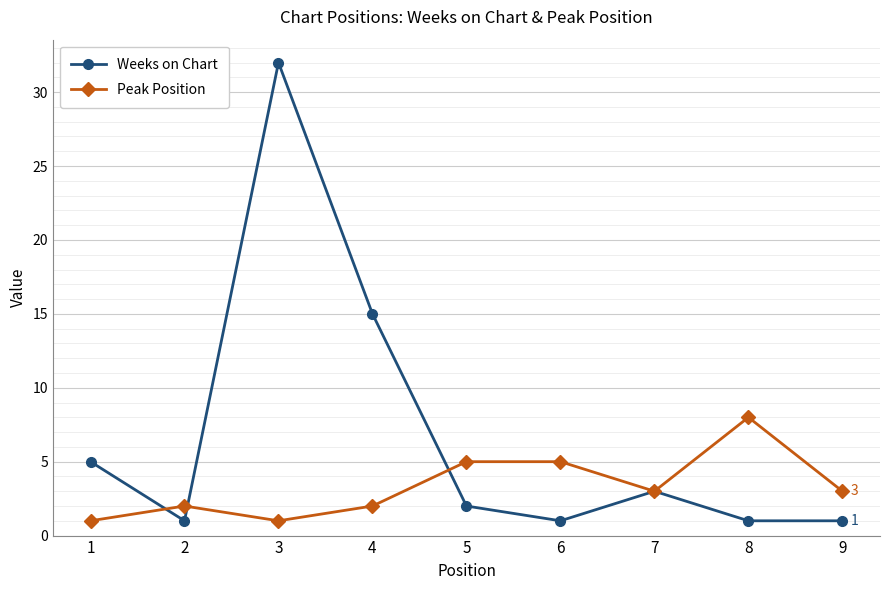

How many distinct data groups are displayed?

2